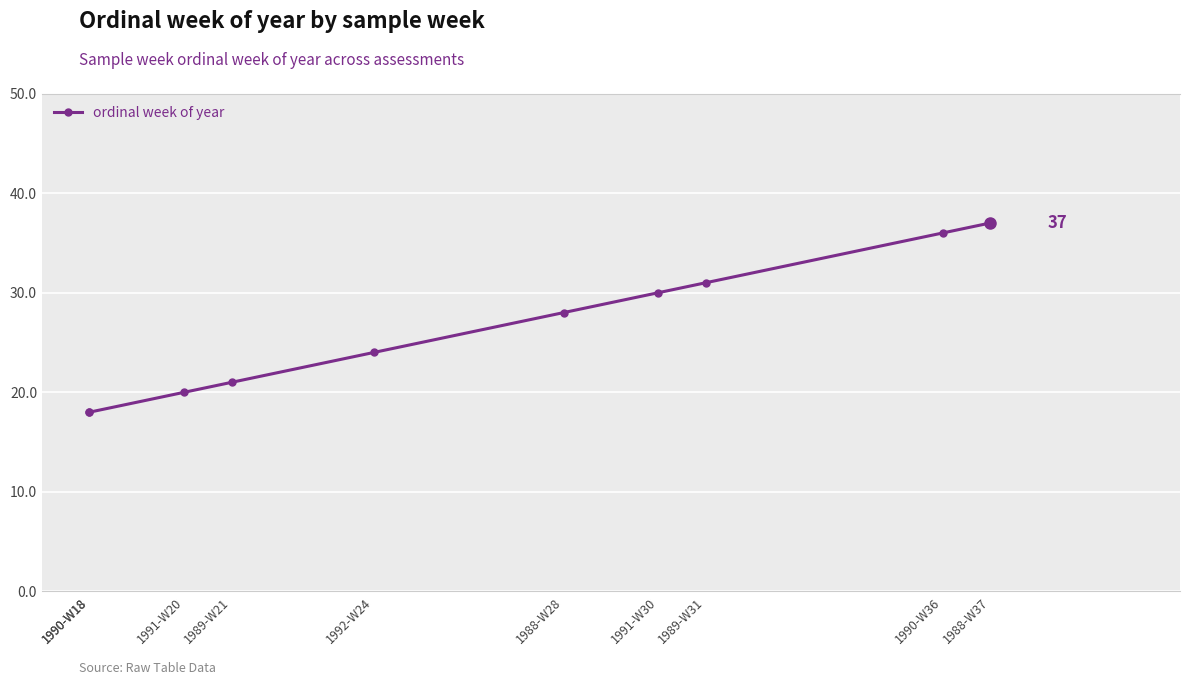

What is the value of the 1st point from the left?

18